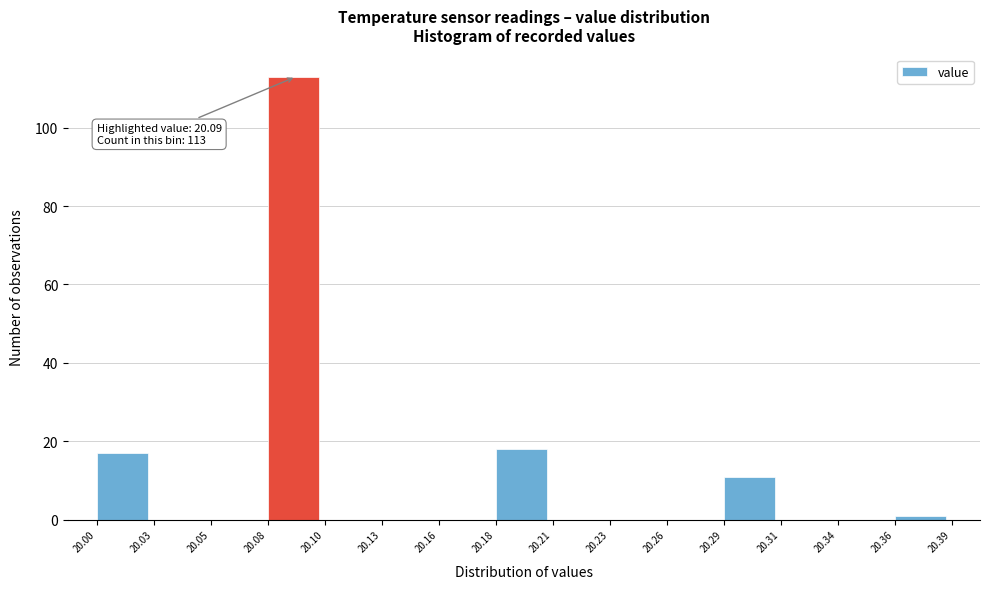

Over which range of the x-axis is the bar tallest?

20.08 to 20.10